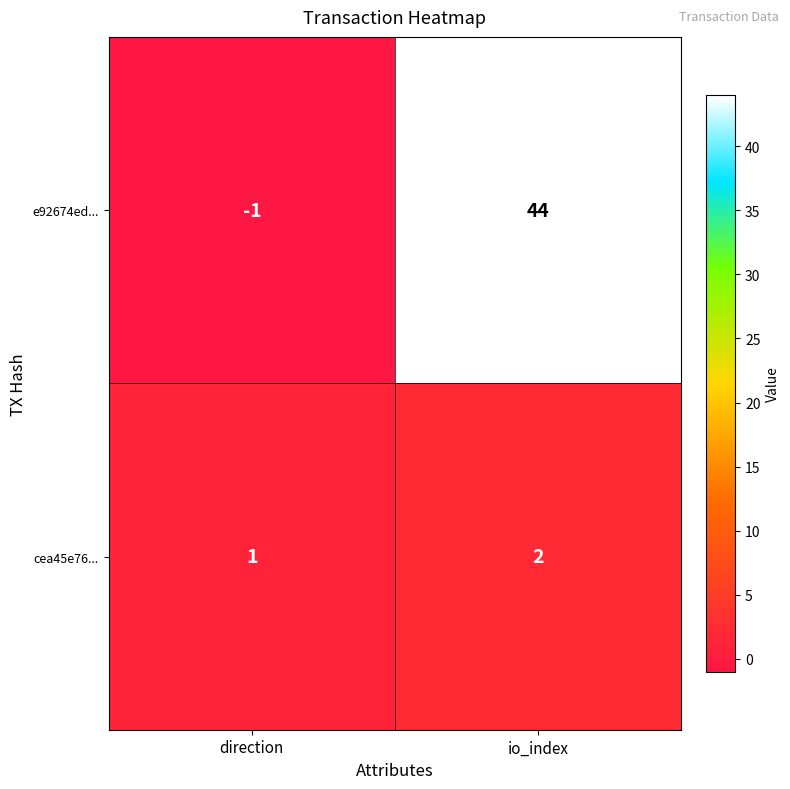

The value of cea45e76... at direction is 1. True or false?

True